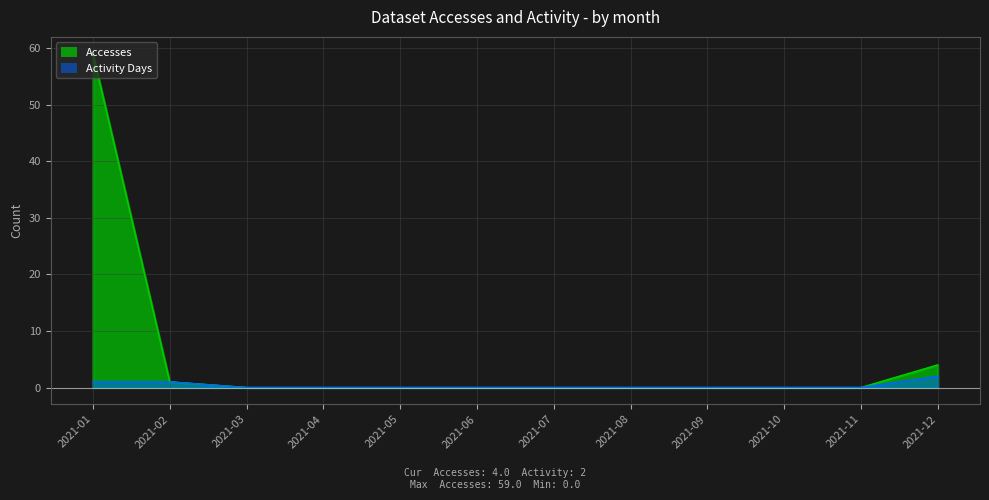

Does the chart display data point markers on the line(s)?

No